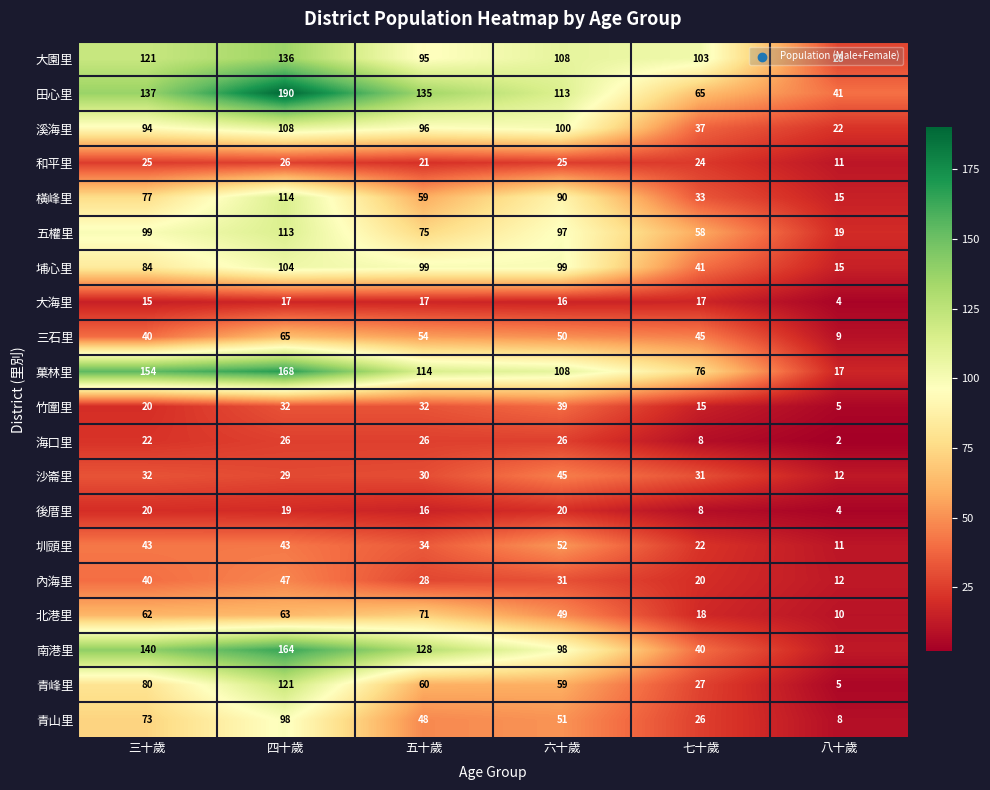

What is the maximum value shown in the chart?

190